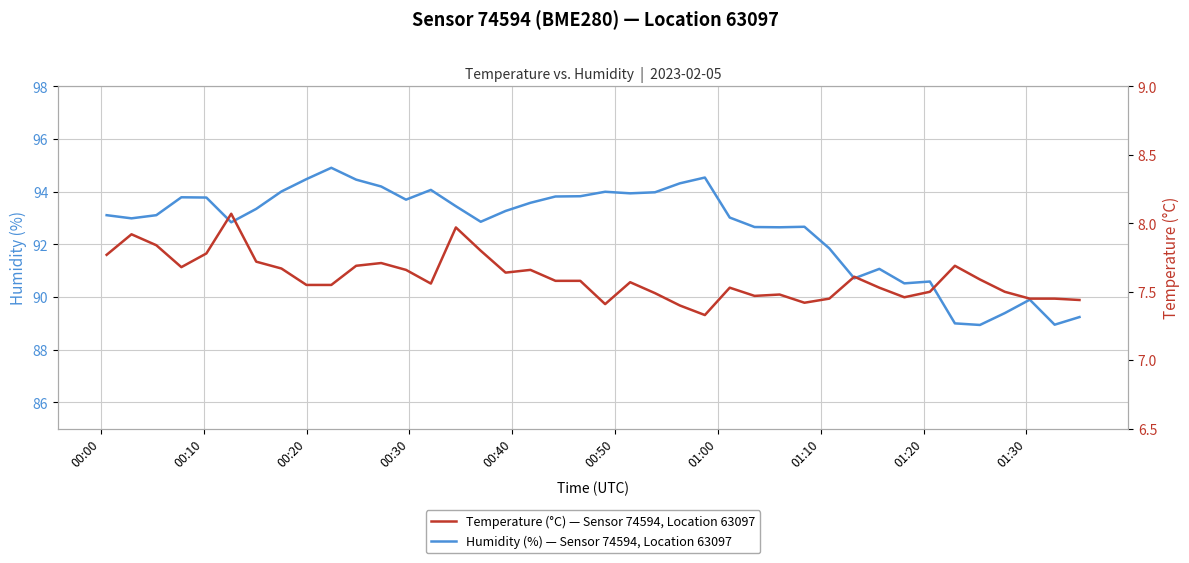

What is the maximum value for Humidity (%) — Sensor 74594, Location 63097?

94.9